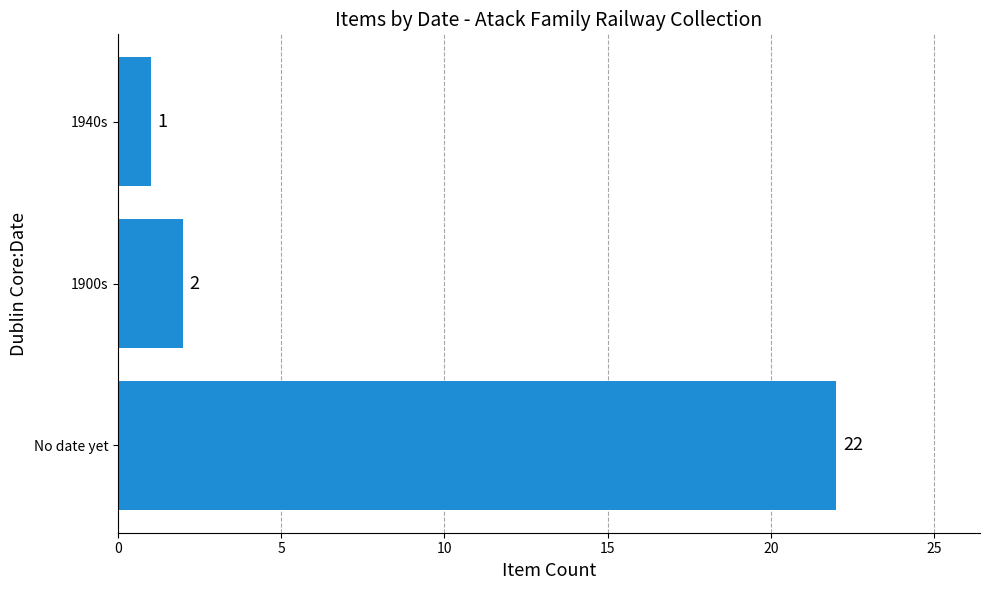

Approximately how many times larger is the value at 1900s compared to 1940s?

2.0